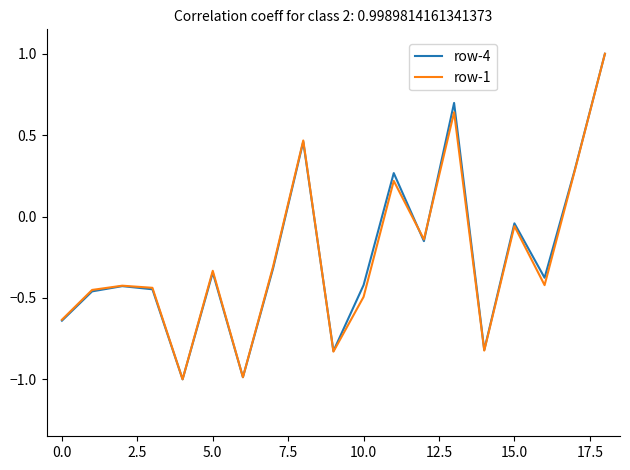

What is the maximum value shown in the chart?

1.0